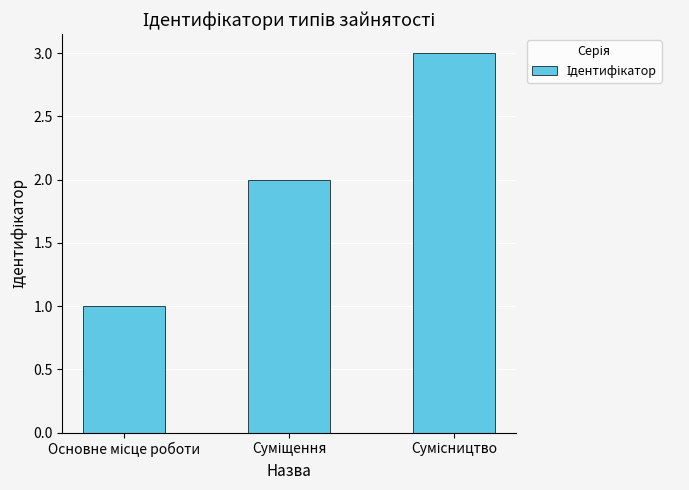

How many values are below 2?

1